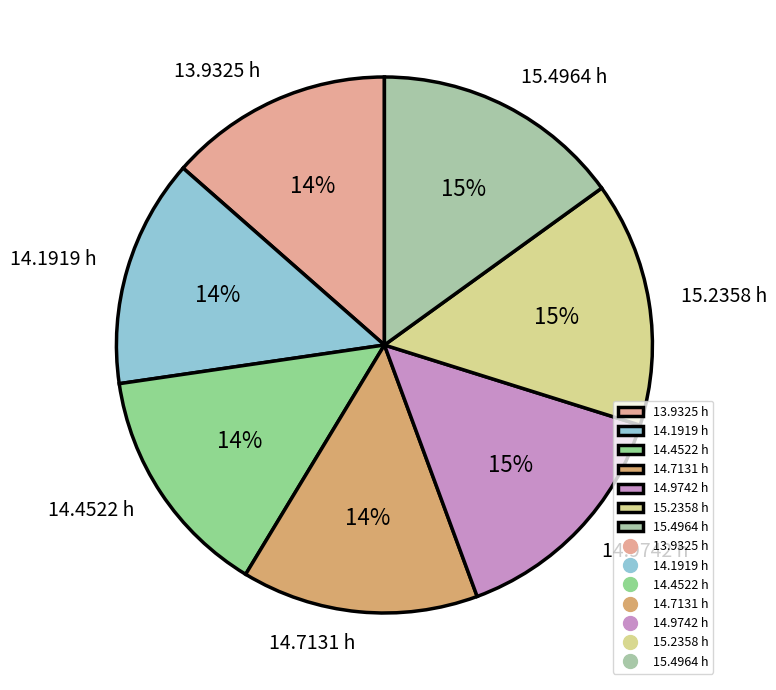

Is there any slice that represents more than half of the pie?

No